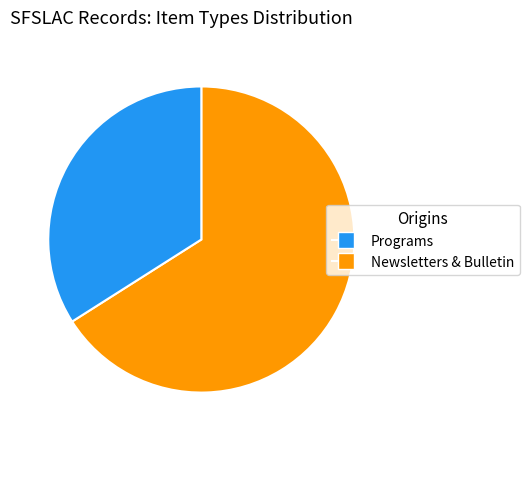

Is there any slice that represents more than half of the pie?

Yes